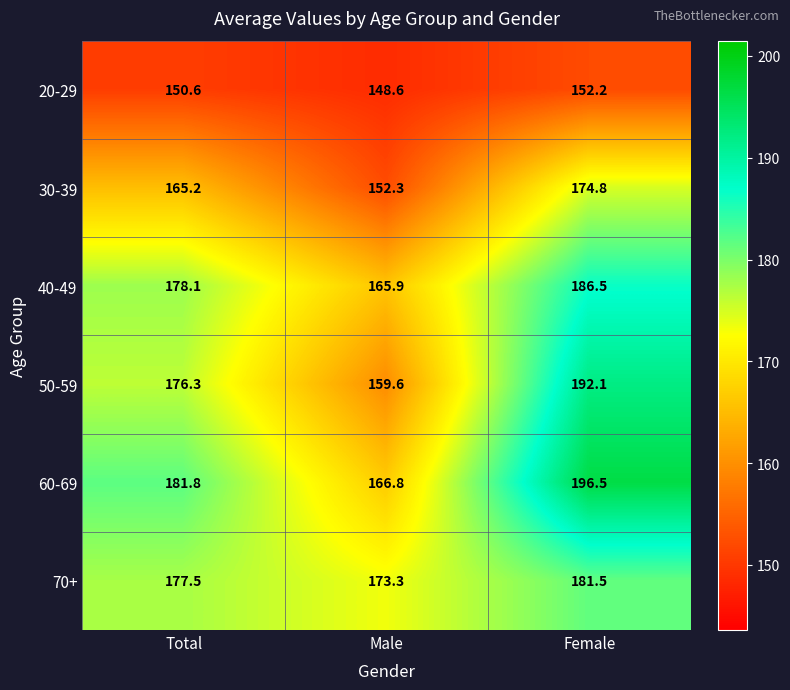

What is the difference between the maximum and second lowest values in the 40-49 series?

8.4